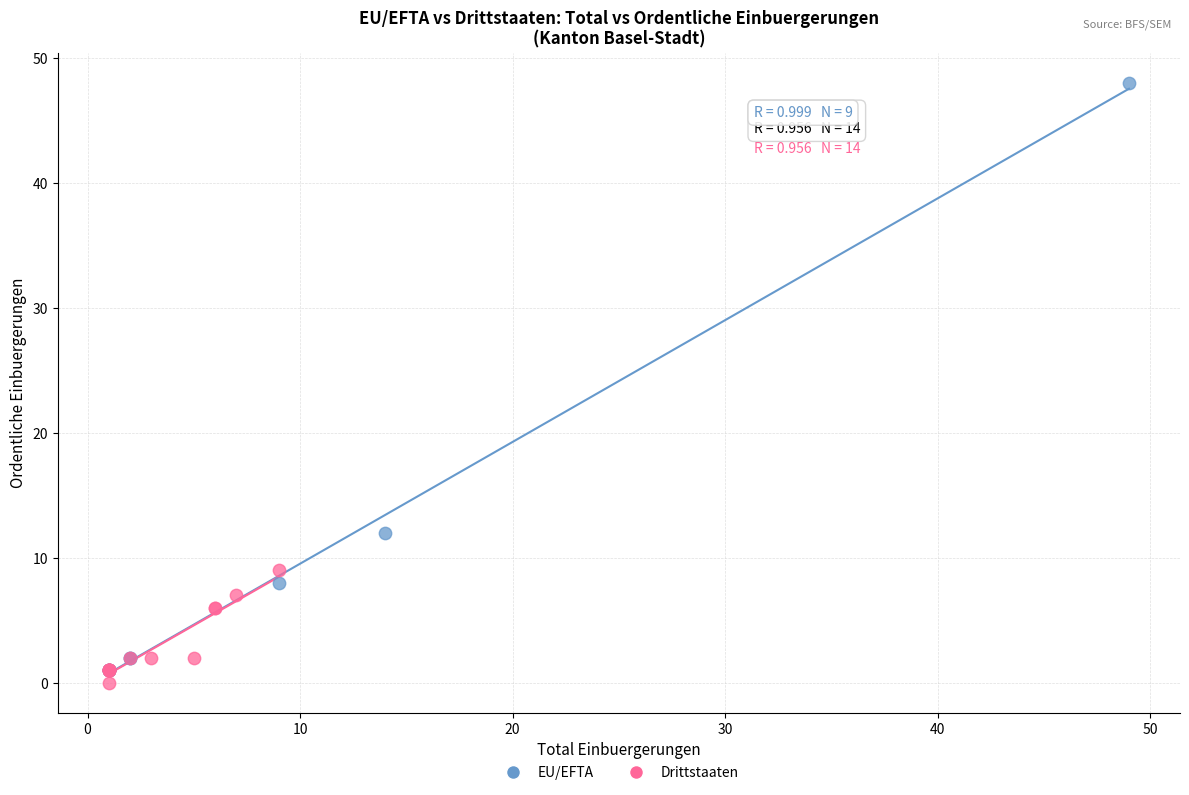

Which series reaches the maximum Y coordinate?

EU/EFTA